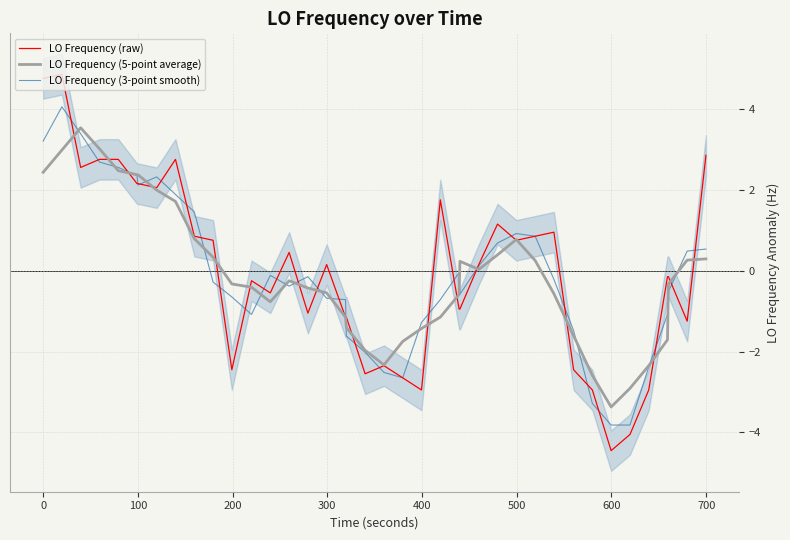

Which series has the largest total across all categories?

LO Frequency (raw)